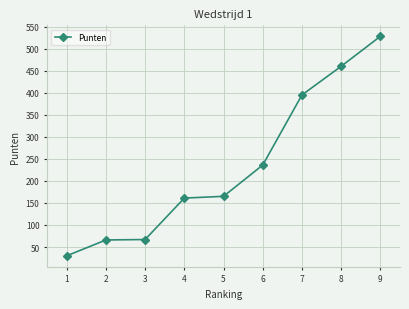

How many categories are shown in the chart?

9